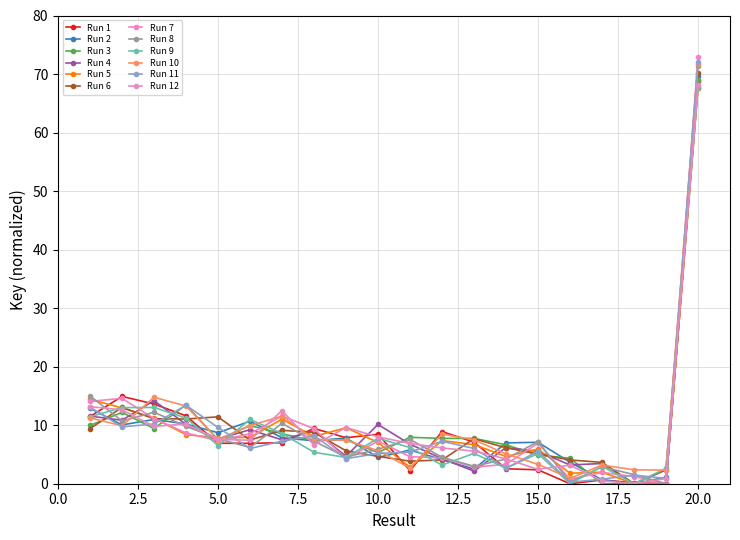

What is the maximum value shown in the chart?

72.8